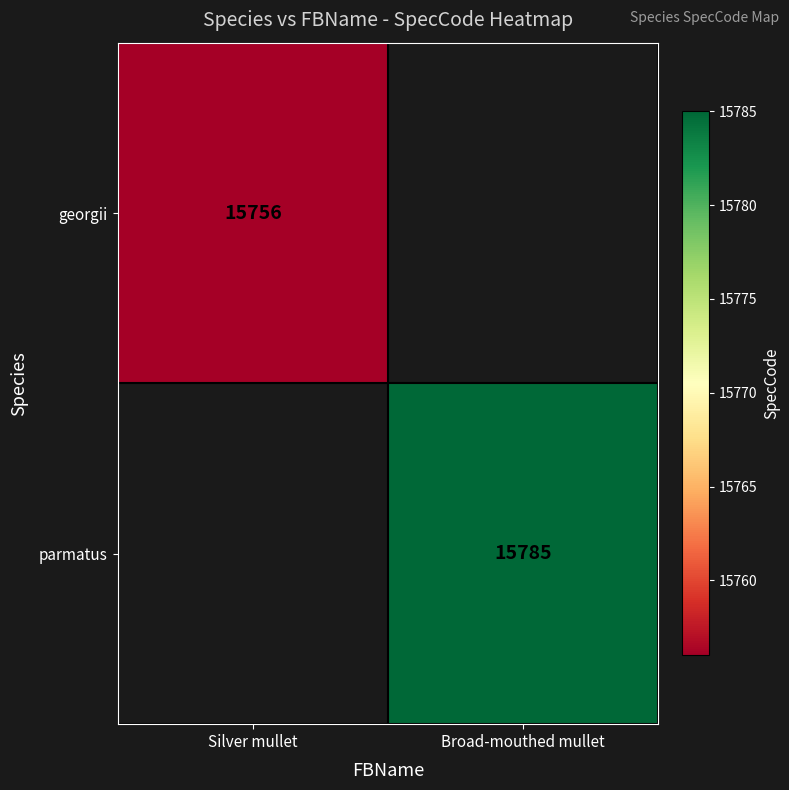

Is the value of parmatus at Broad-mouthed mullet greater than the value of georgii at Silver mullet?

Yes